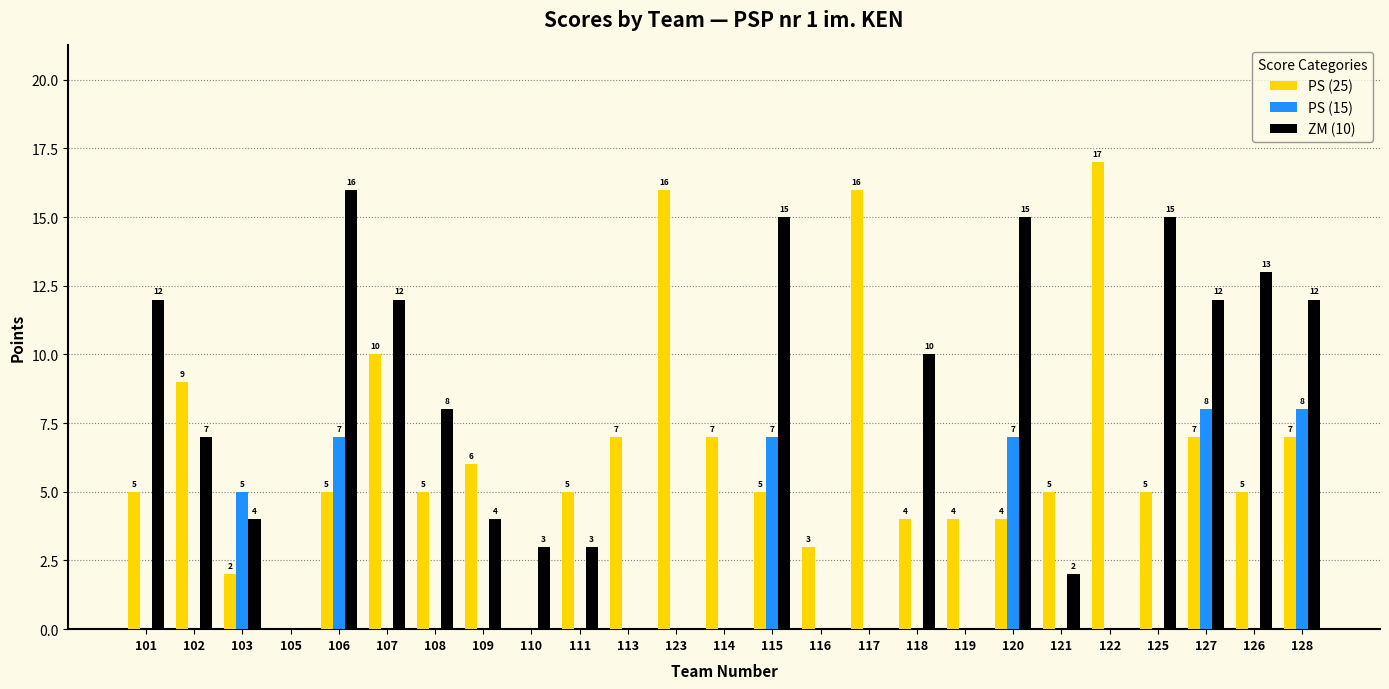

At which label is ZM (10) closest to 8?

108